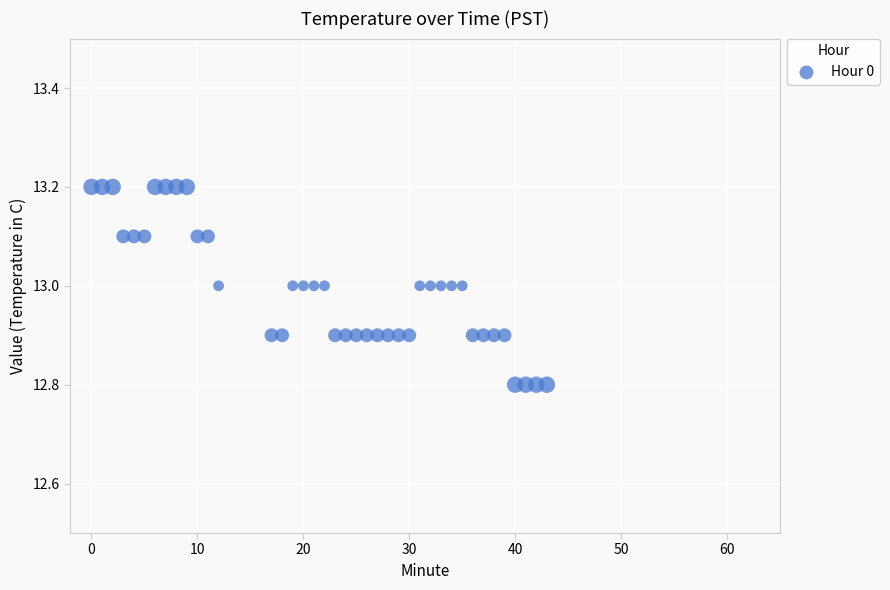

What is the range of X values (max minus min)?

43.0